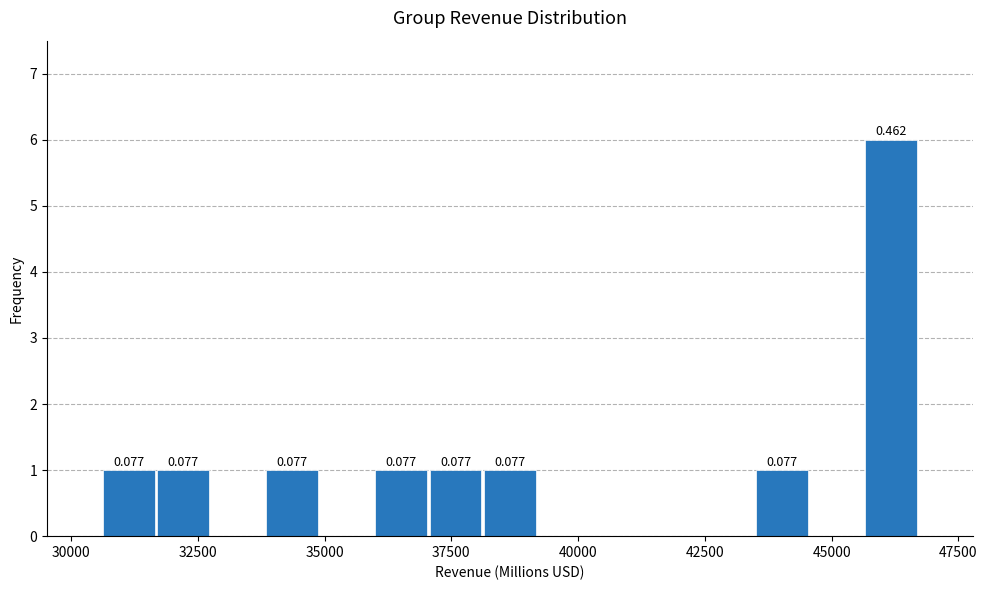

Around what value on the x-axis is the tallest bar? Give the approximate position of its centre, as read against the axis.

46000